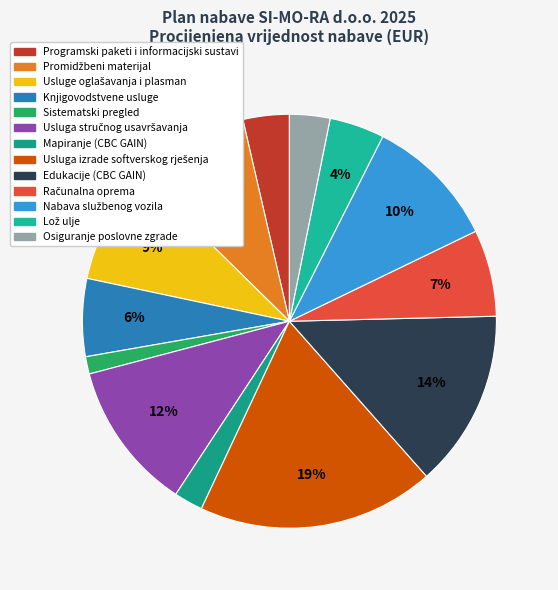

Which slice is the smallest?

Sistematski pregled